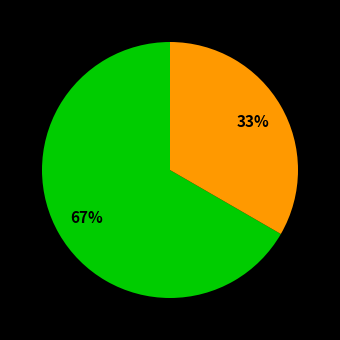

Is there a majority slice in this chart?

Yes